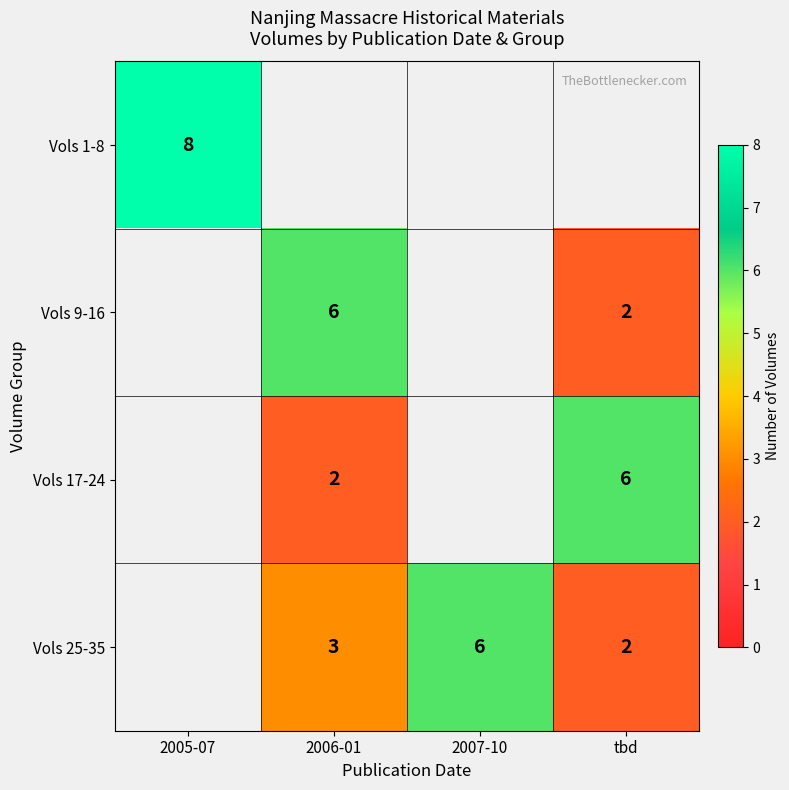

Between 2006-01 and 2005-07, which is larger?

2005-07